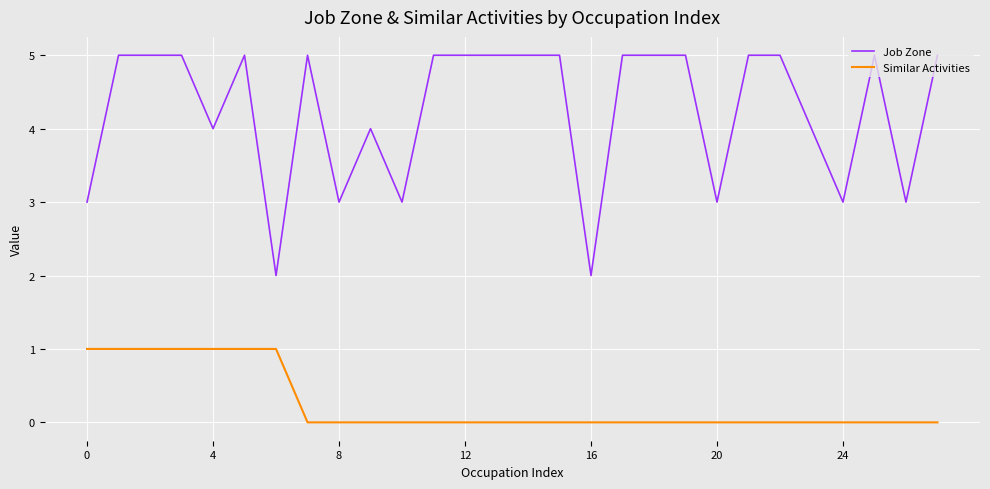

What is the difference between the maximum and minimum values in the Similar Activities series?

1